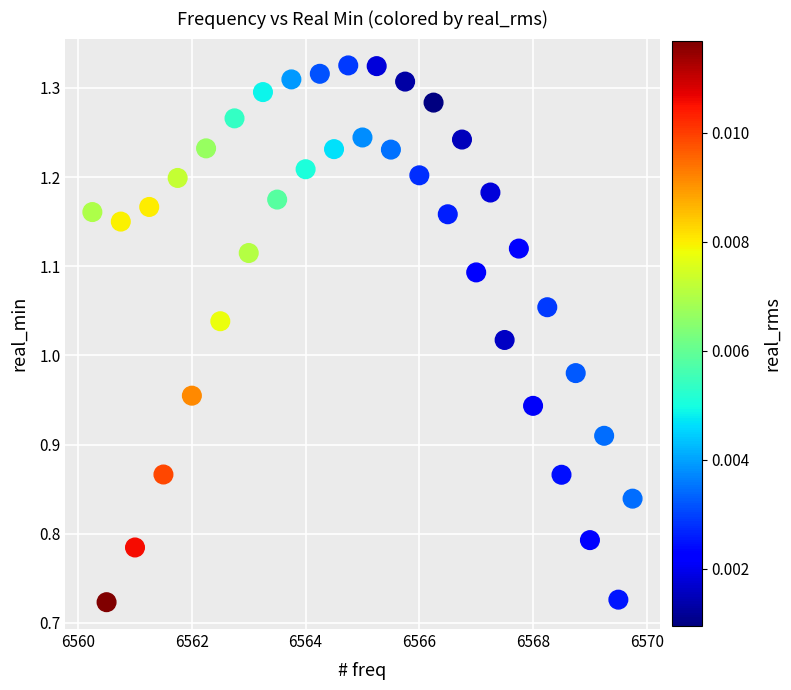

What is the range of Y values (max minus min)?

0.6